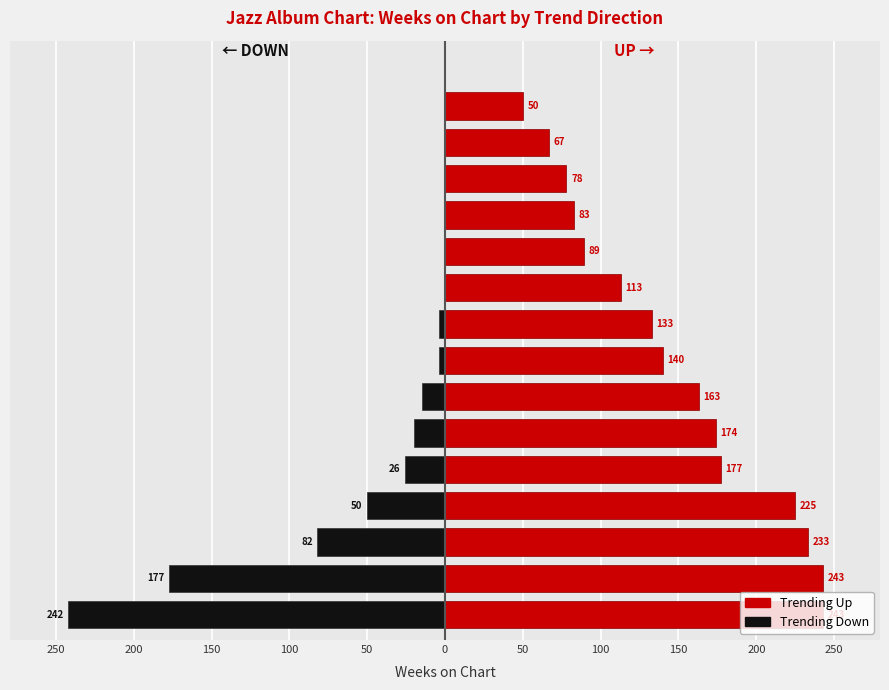

Does the chart contain any negative values?

Yes